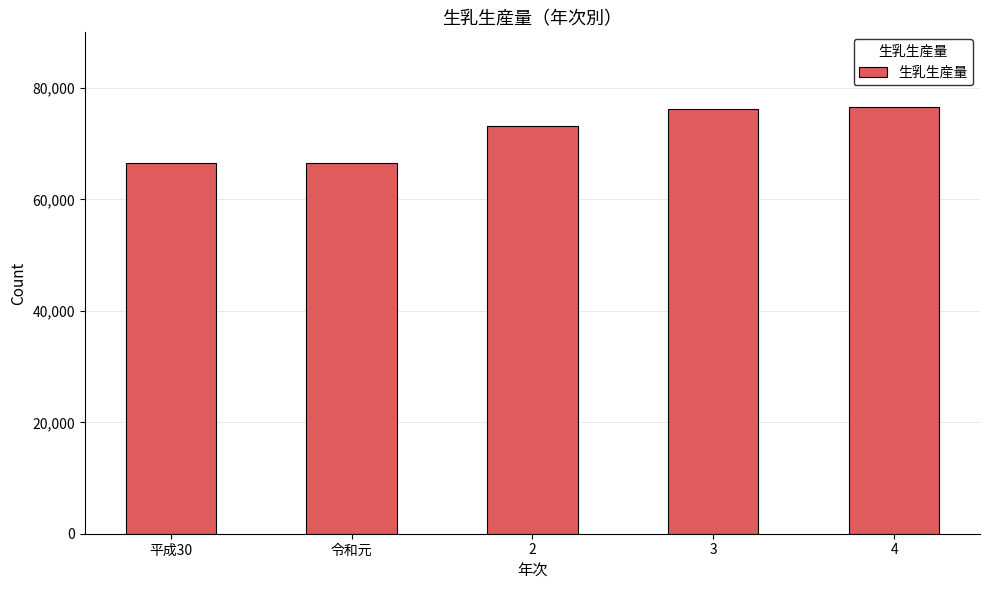

Approximately how many times larger is the value at 令和元 compared to 3?

0.9